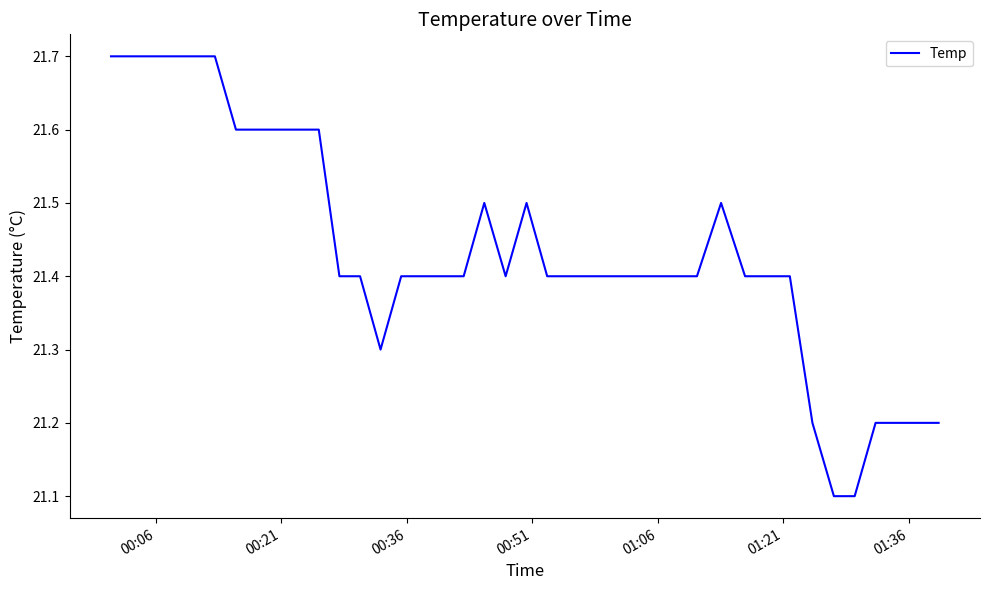

What is the minimum value shown in the chart?

21.1